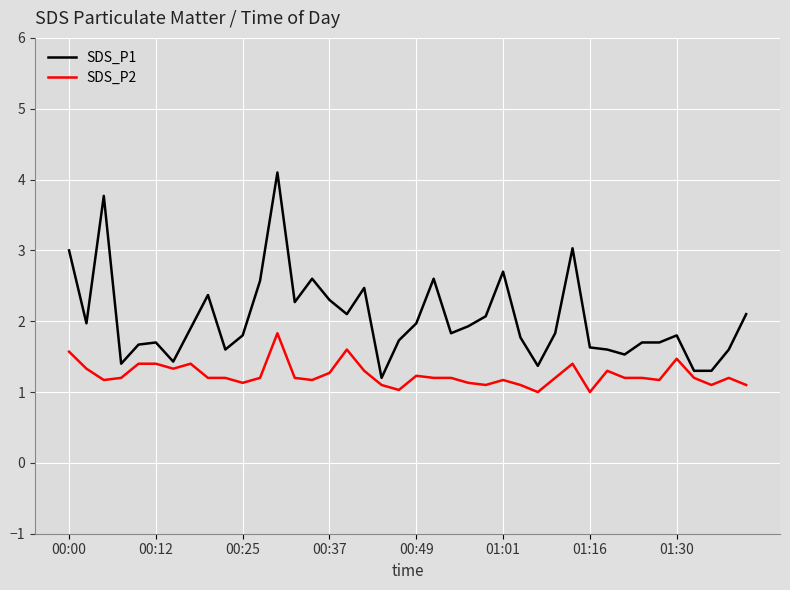

Which series has the largest total across all categories?

SDS_P1